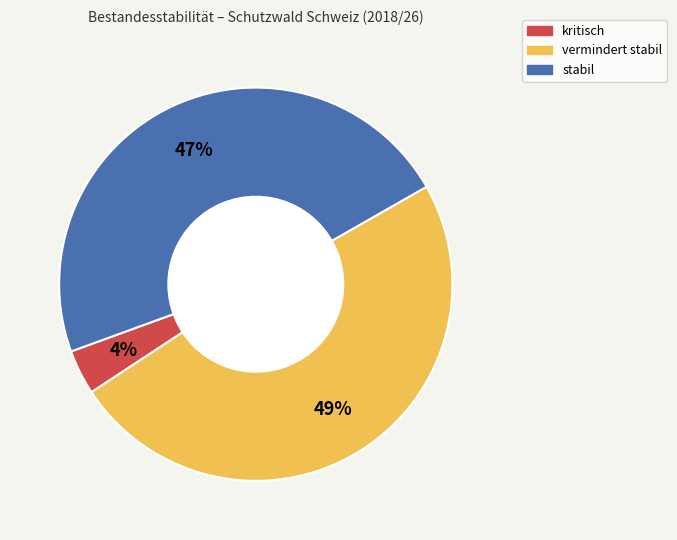

Count the number of slices in the pie.

3